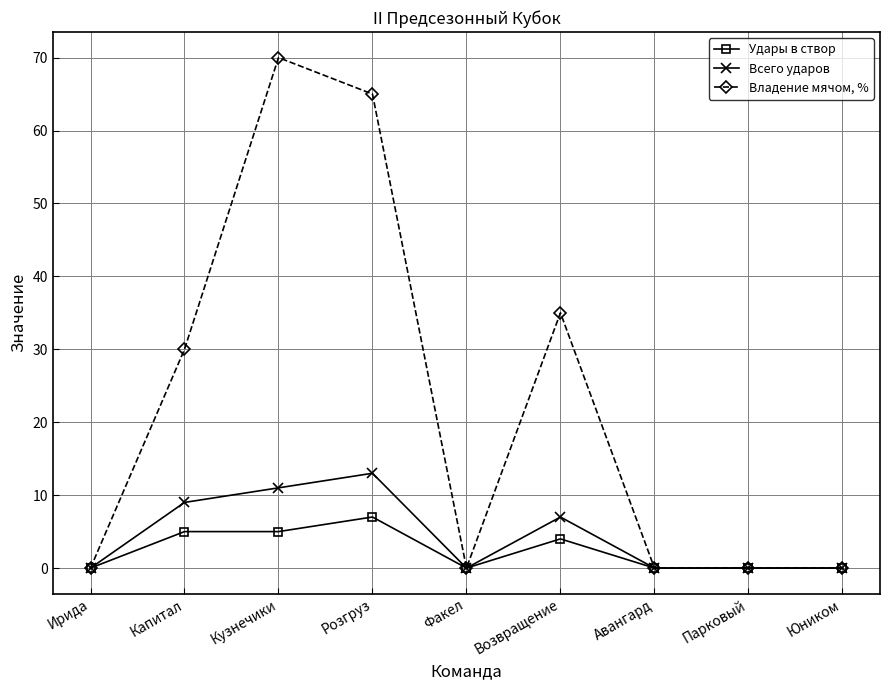

Where is Удары в створ nearest to the value 3?

Возвращение